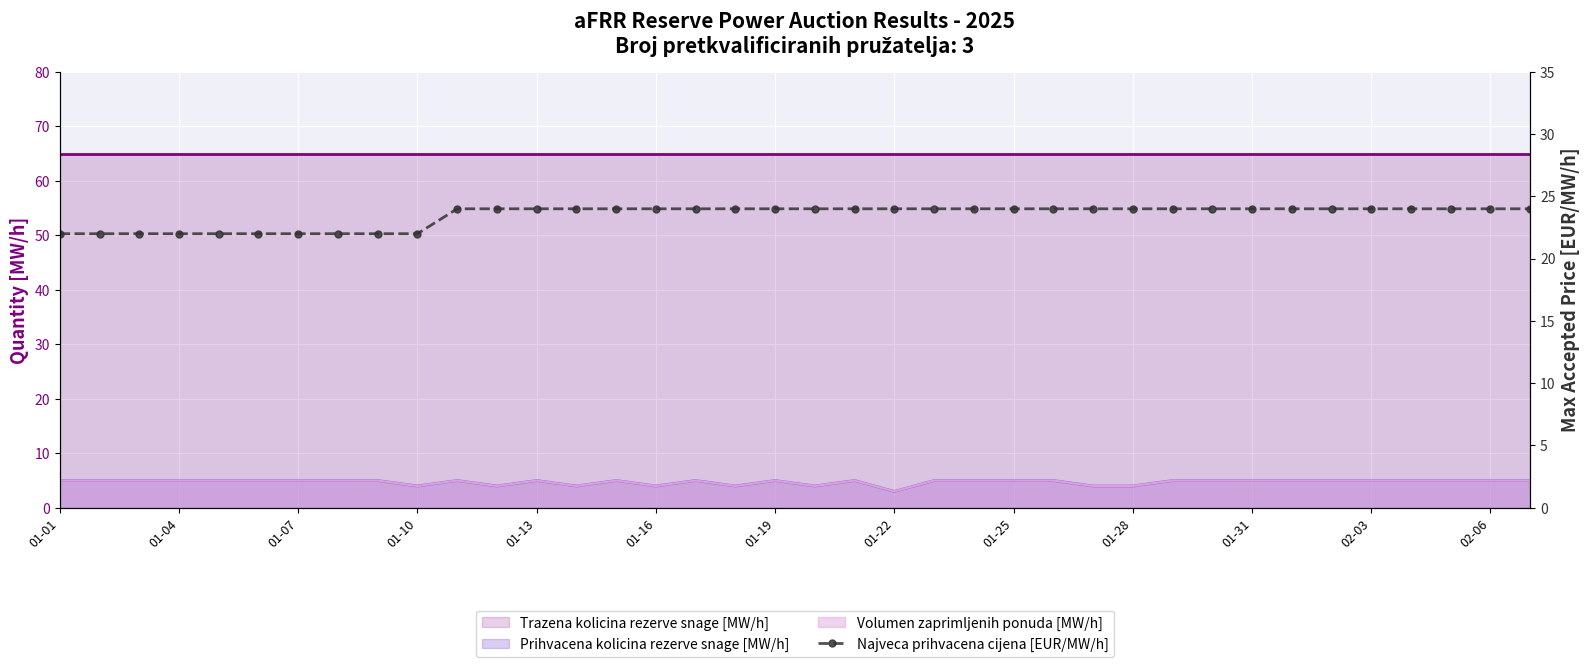

Approximately how many times larger is the value at 01-01 compared to 16?

0.9